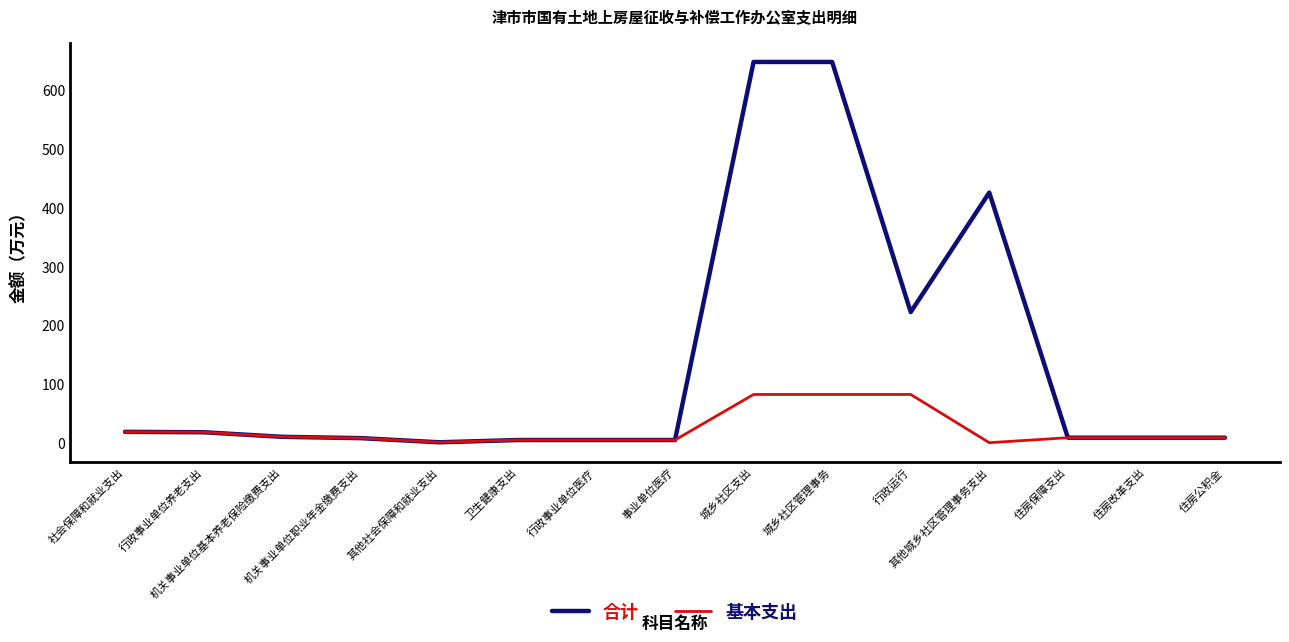

List the series in order of their overall mean, highest first.

合计, 基本支出